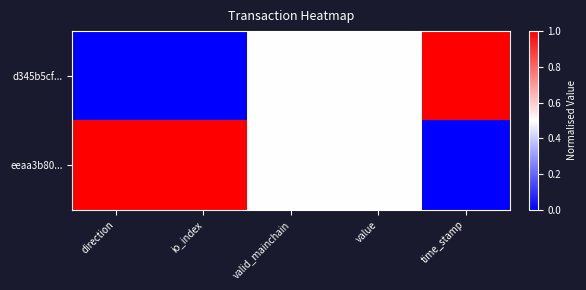

Rank the series by their average value, from highest to lowest.

eeaa3b80..., d345b5cf...